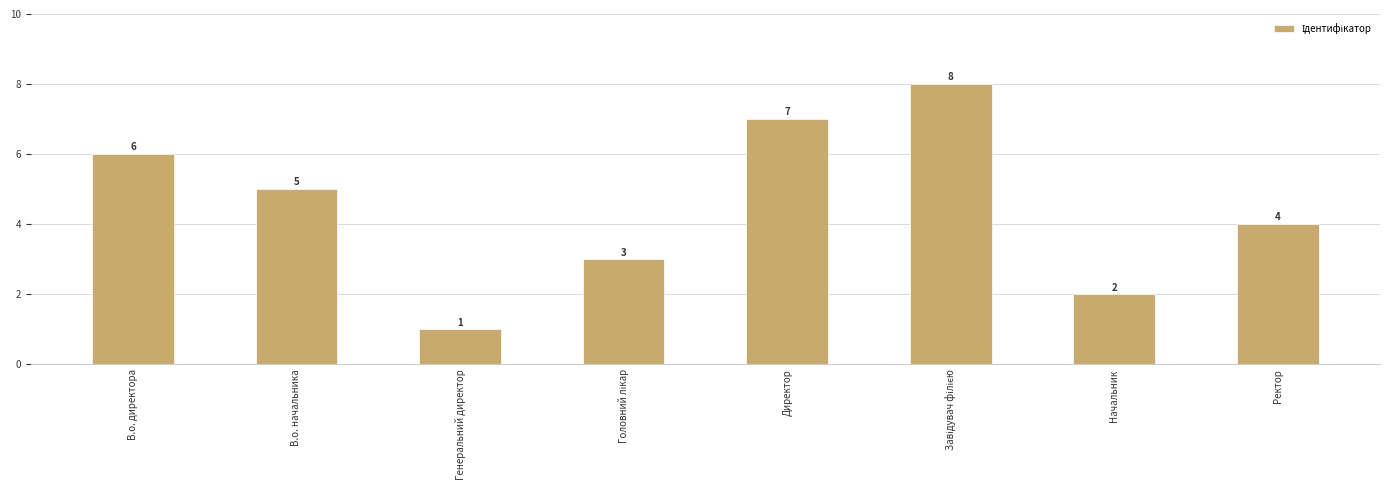

What is the greatest value displayed?

8